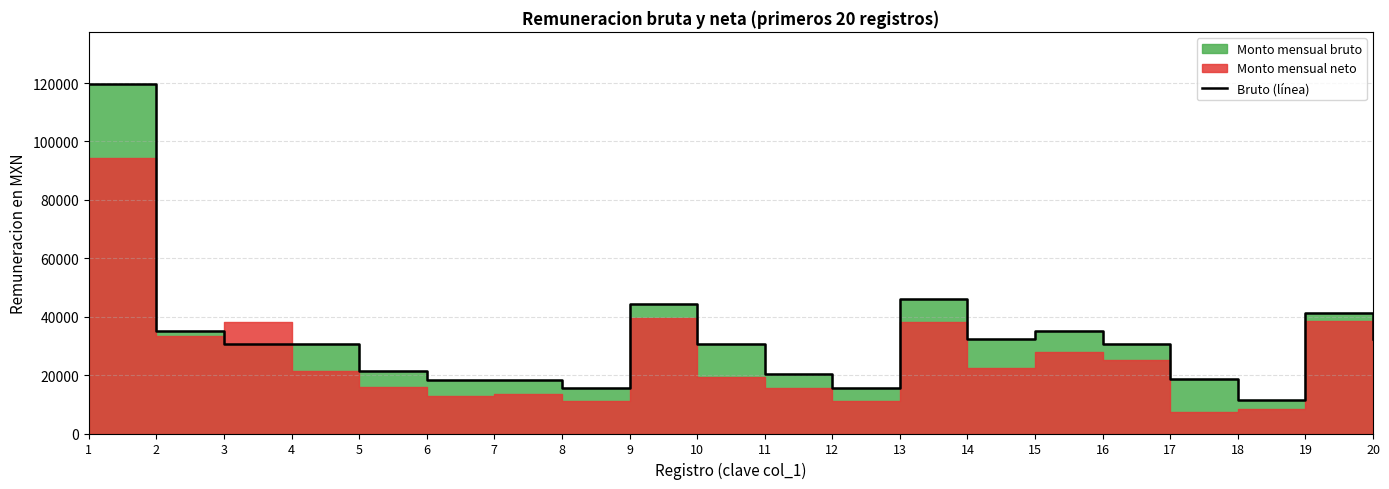

List the labels in order of value, smallest first.

18, 8, 12, 6, 7, 17, 11, 5, 3, 4, 10, 16, 14, 20, 2, 15, 19, 9, 13, 1